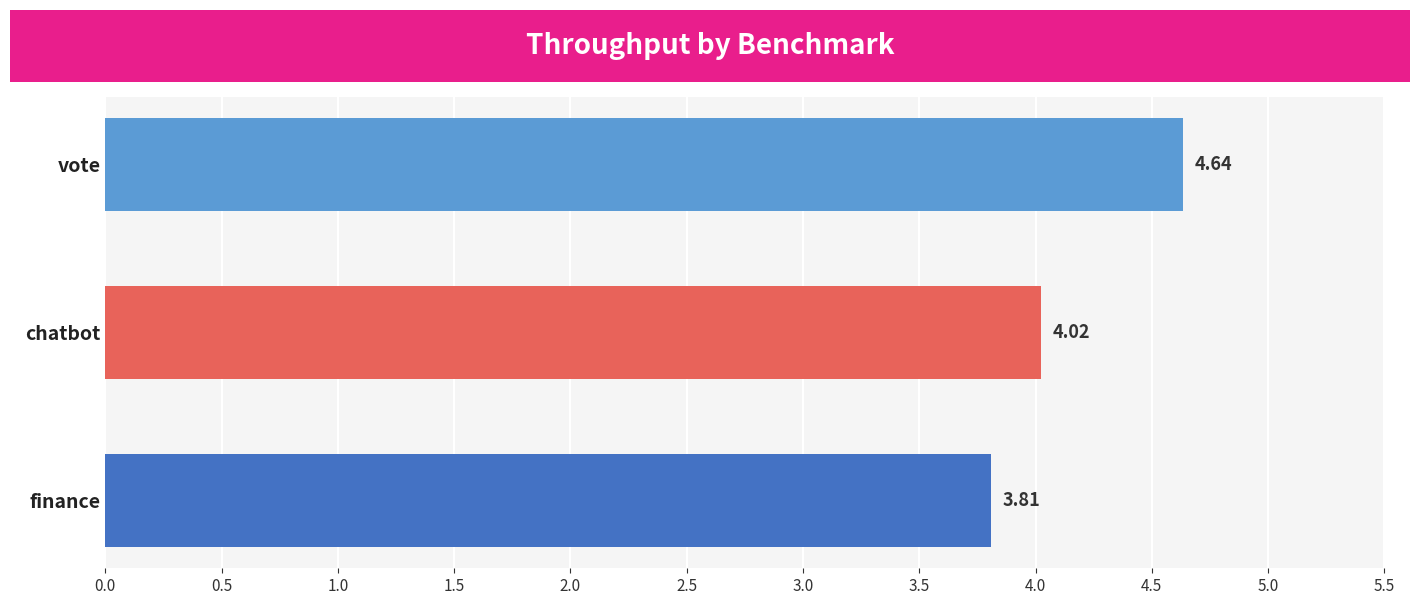

List the labels in order of value, largest first.

vote, chatbot, finance